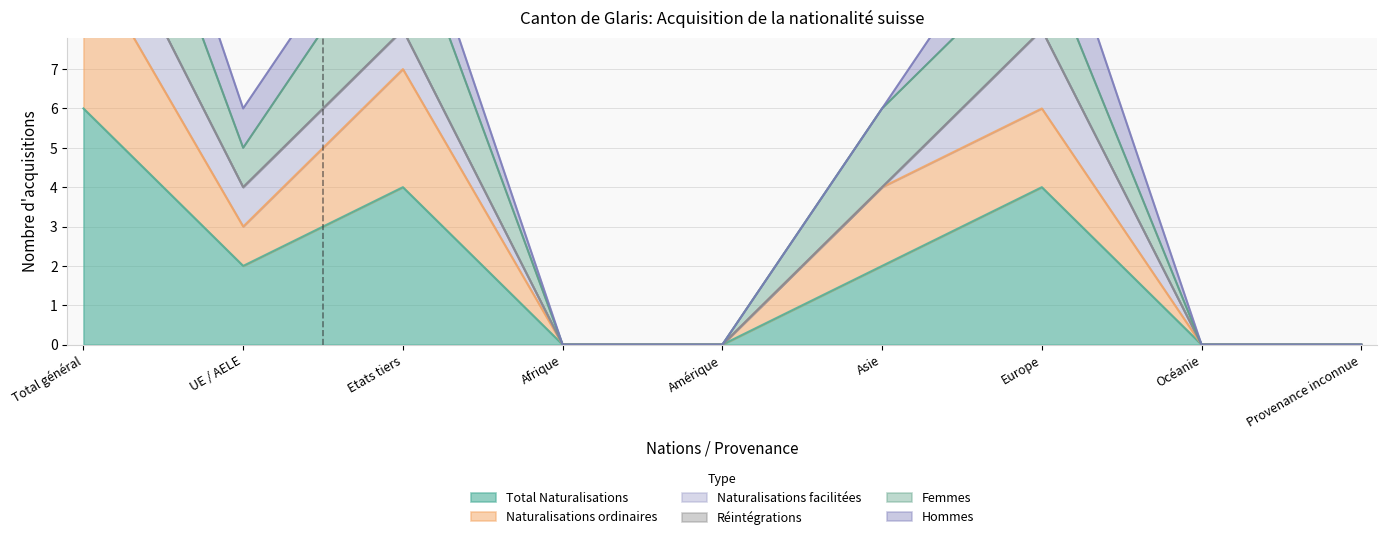

True or false: Femmes has a value of 6 at Asie.

True